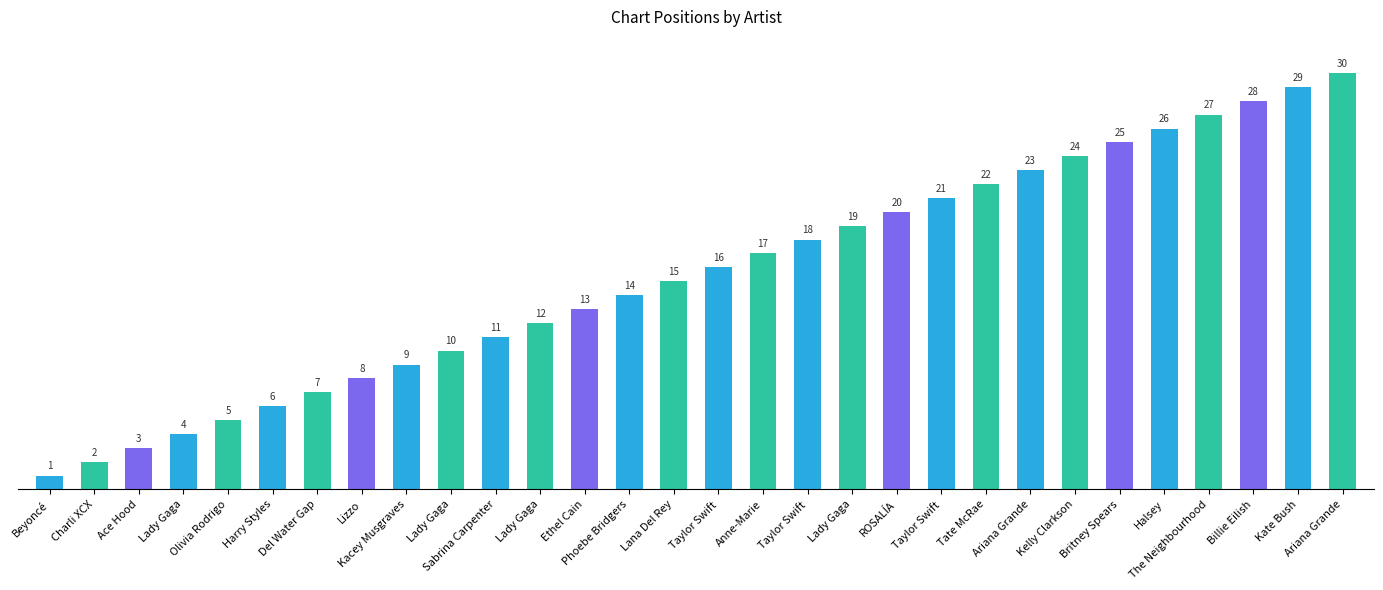

What is the change in value from Anne-Marie to ROSALÍA?

+3